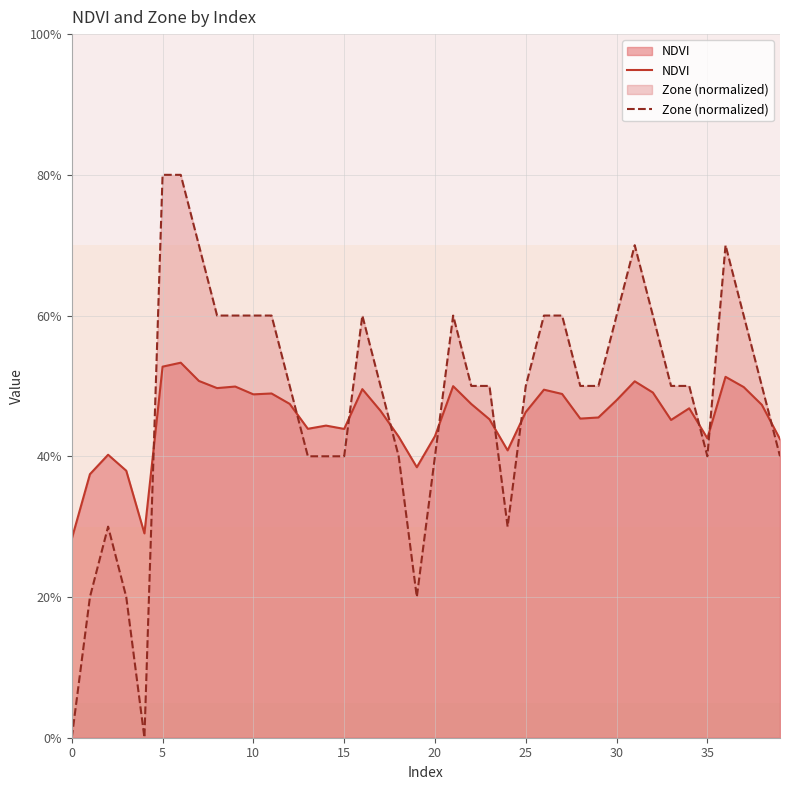

After their last crossing, which series has the higher values: Zone (normalized) or NDVI?

NDVI